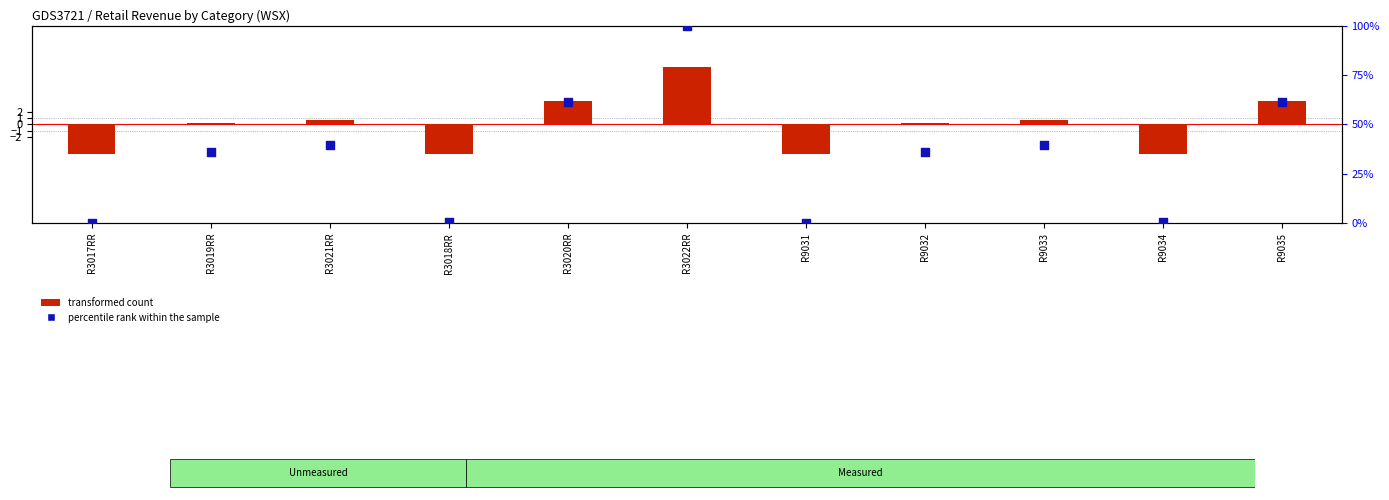

At which category is the sum across all series the highest?

R3022RR